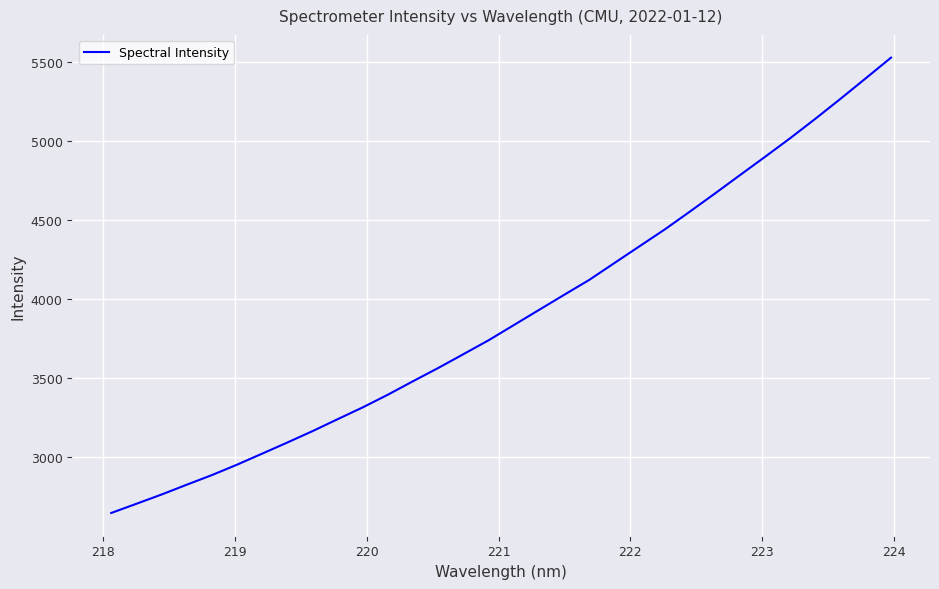

What is the minimum value shown in the chart?

2644.3